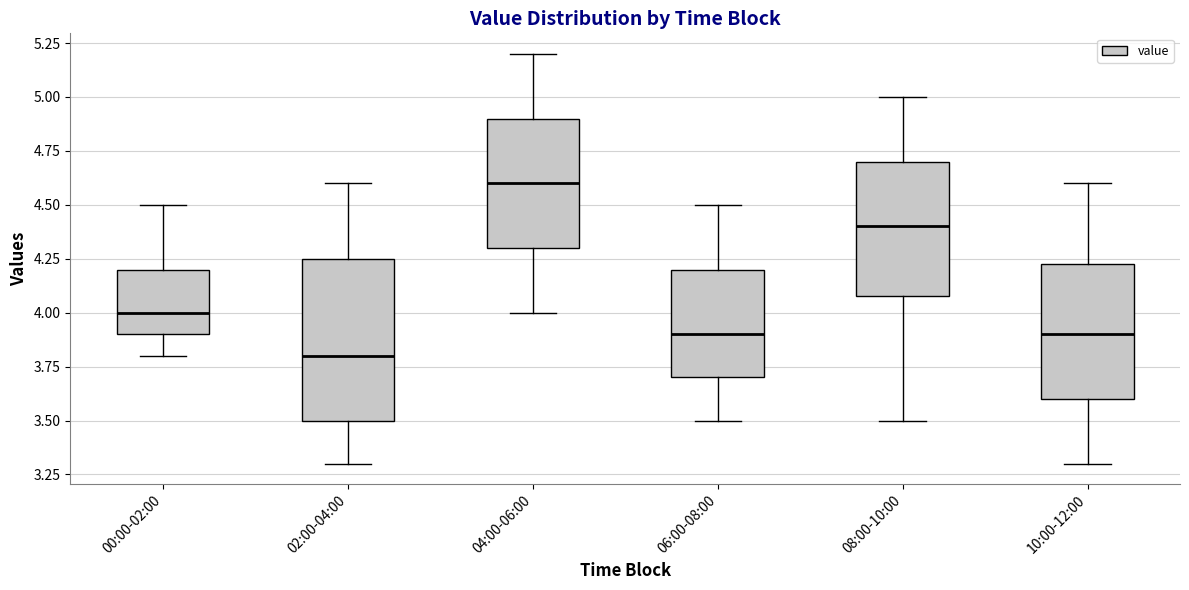

Reading left to right, transcribe this box plot: for each box, give where its median line is, the range the box spans, and where its two whiskers end, as read against the y-axis. The values are not printed on the chart, so give them approximately, as read against the axis.

00:00-02:00: median 4.00, box 3.90 to 4.20, whiskers 3.80 to 4.50
02:00-04:00: median 3.80, box 3.50 to 4.25, whiskers 3.30 to 4.60
04:00-06:00: median 4.60, box 4.30 to 4.90, whiskers 4.00 to 5.20
06:00-08:00: median 3.90, box 3.70 to 4.20, whiskers 3.50 to 4.50
08:00-10:00: median 4.40, box 4.10 to 4.70, whiskers 3.50 to 5.00
10:00-12:00: median 3.90, box 3.60 to 4.25, whiskers 3.30 to 4.60